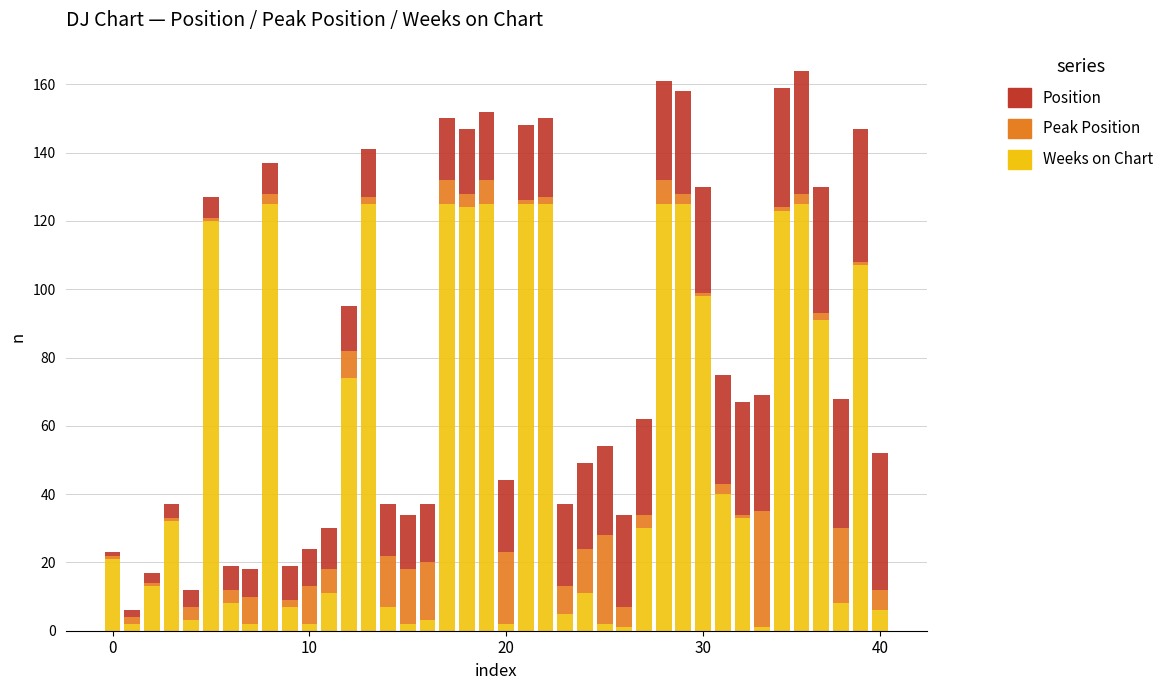

What are all the series names shown in the legend?

Position, Peak Position, Weeks on Chart